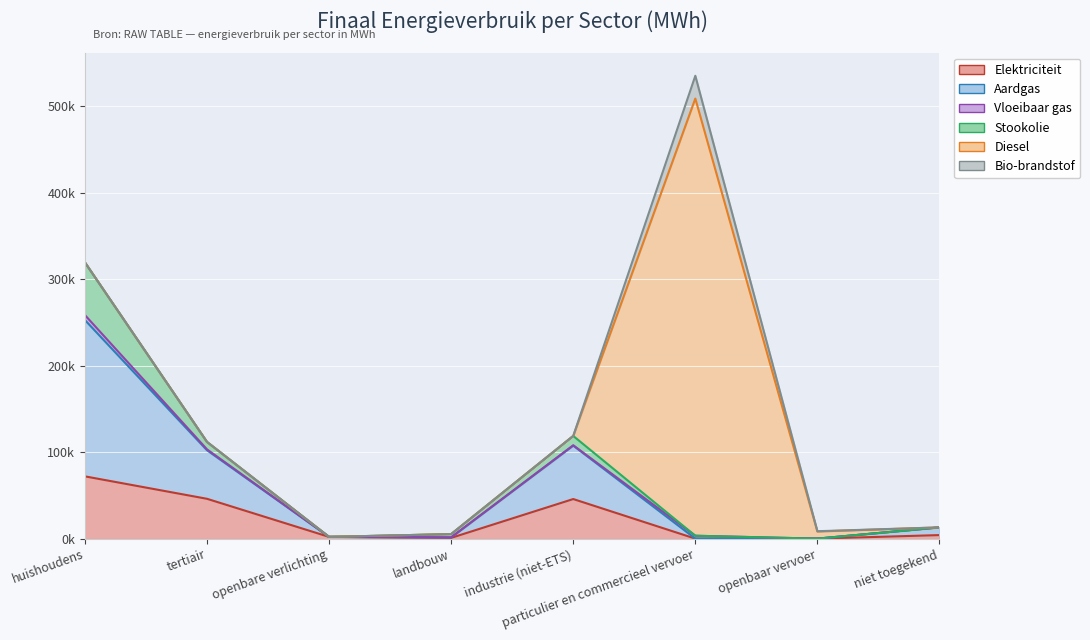

What is the difference between the highest and lowest values at industrie (niet-ETS)?

61745.2